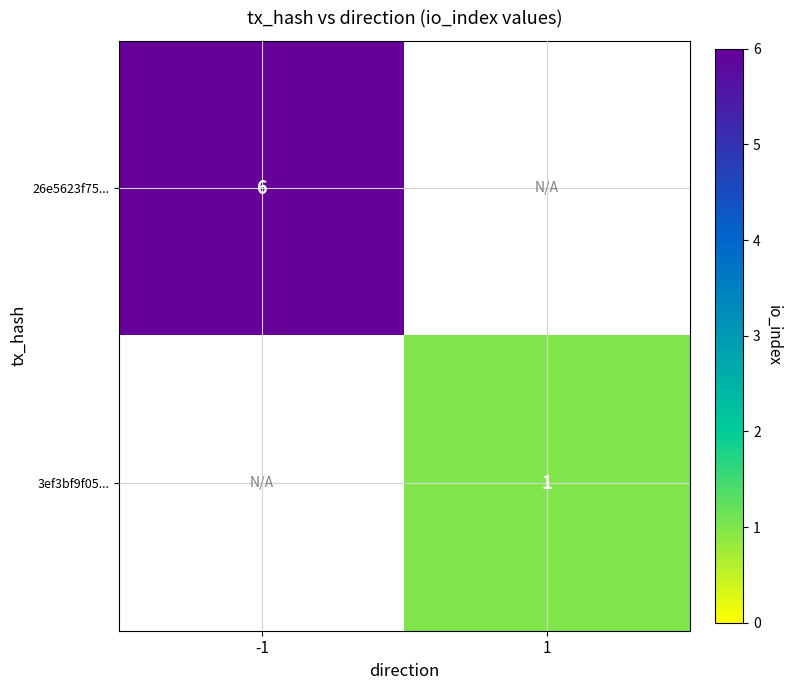

The value of 26e5623f75... at -1 is 6. True or false?

True